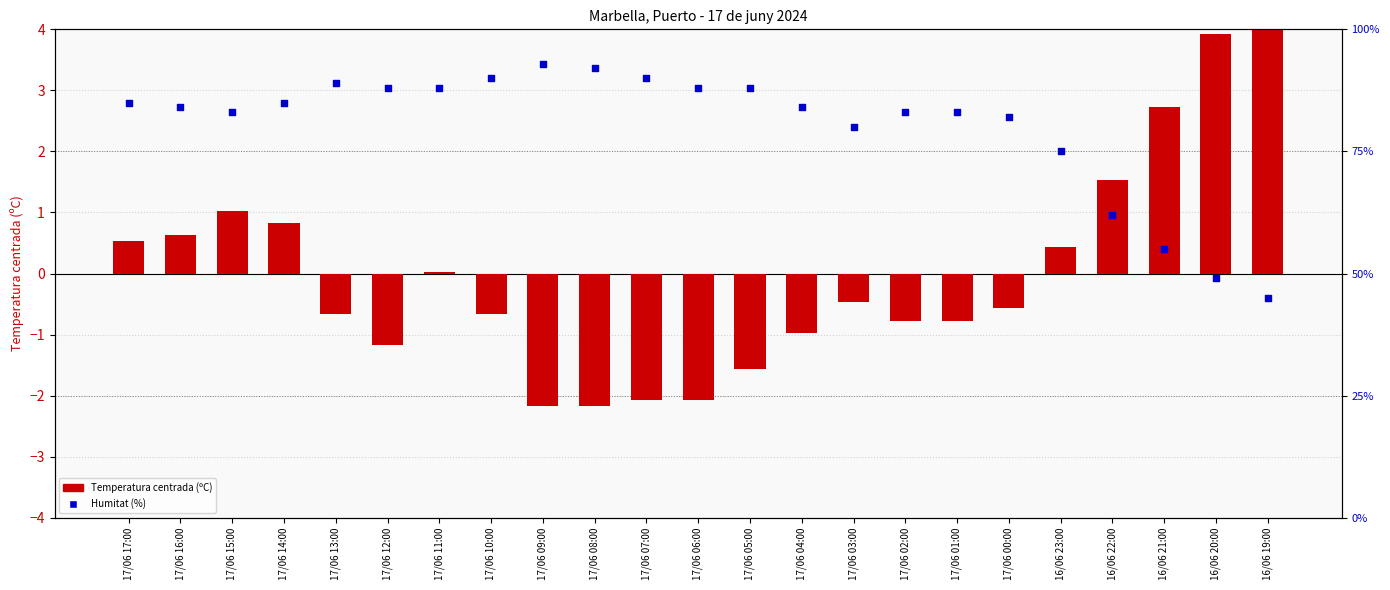

Which series has the largest total across all categories?

Humitat (%)